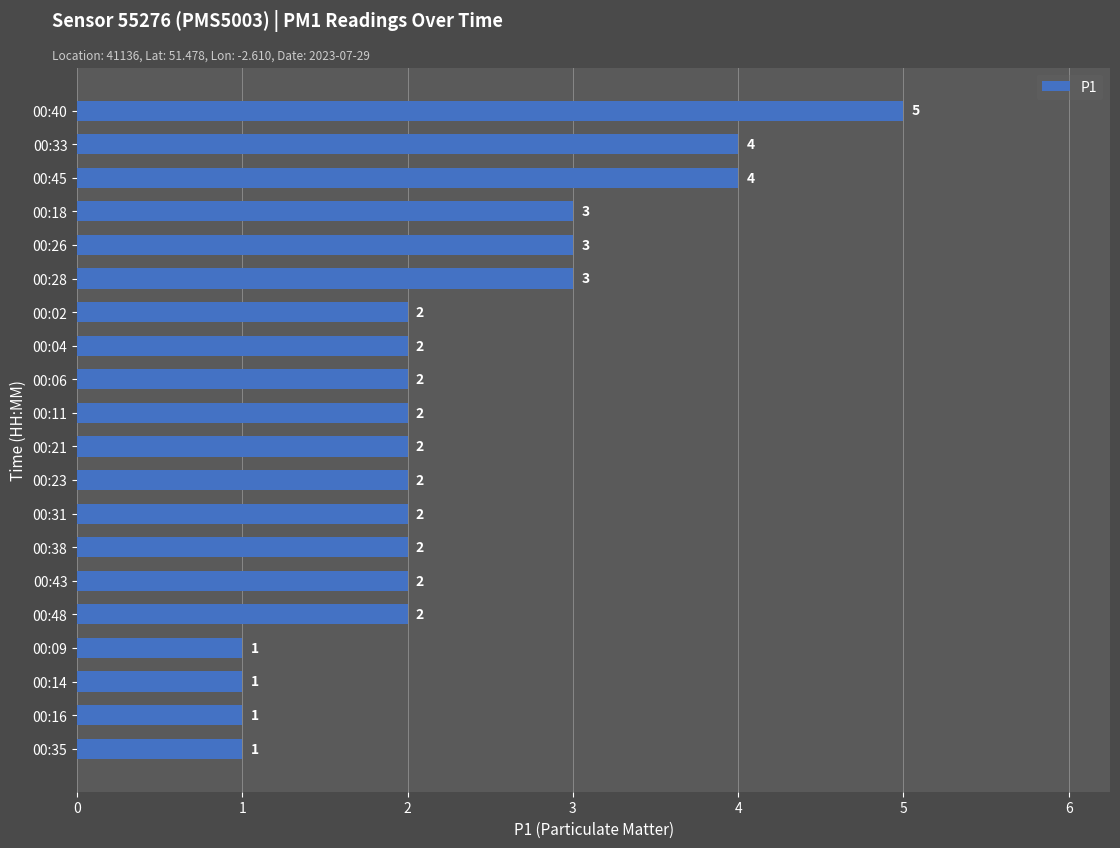

What is the ratio of the value at 00:43 to the value at 00:04?

1.0